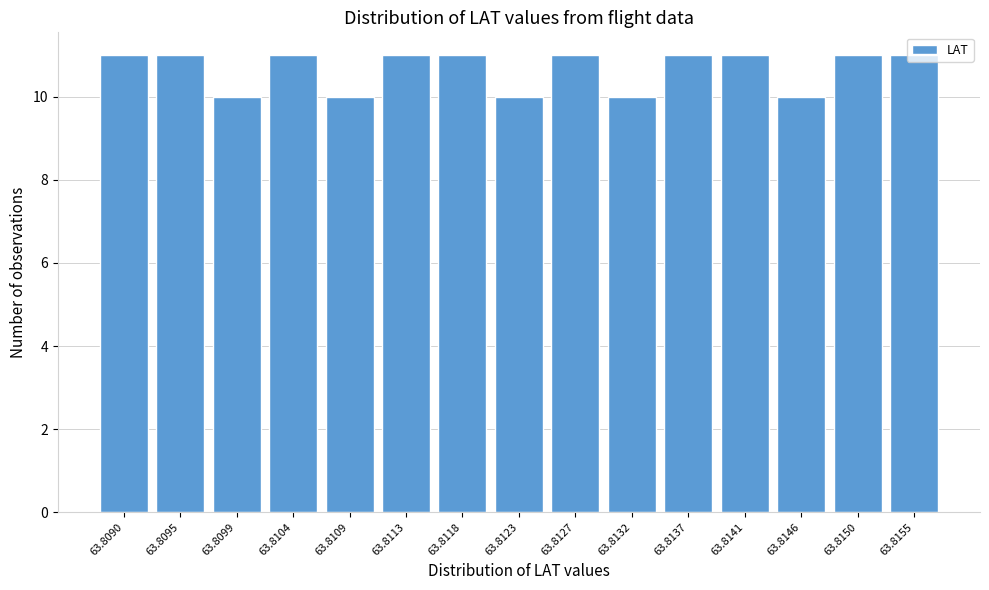

What is the change in value from 63.8132 to 63.8155?

+1